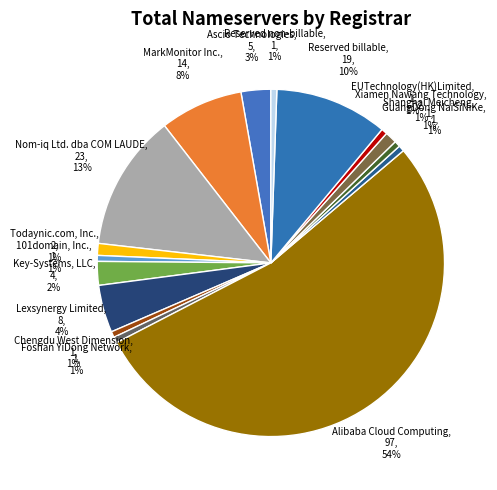

What is the majority slice?

Alibaba Cloud Computing